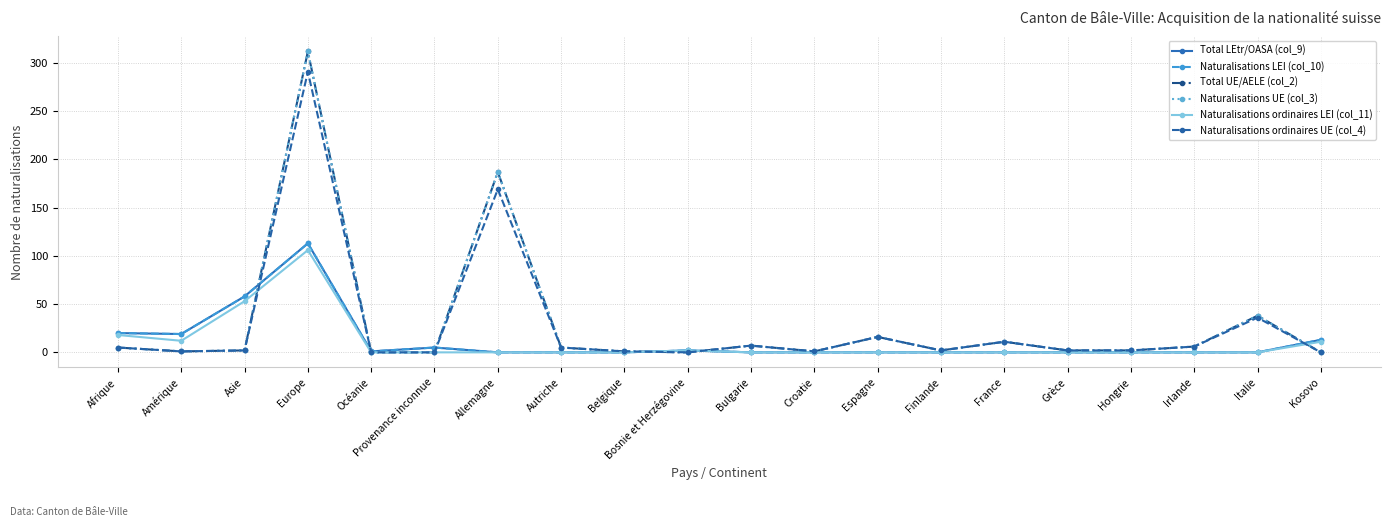

How many interior local valleys does the Naturalisations LEI (col_10) series have?

2